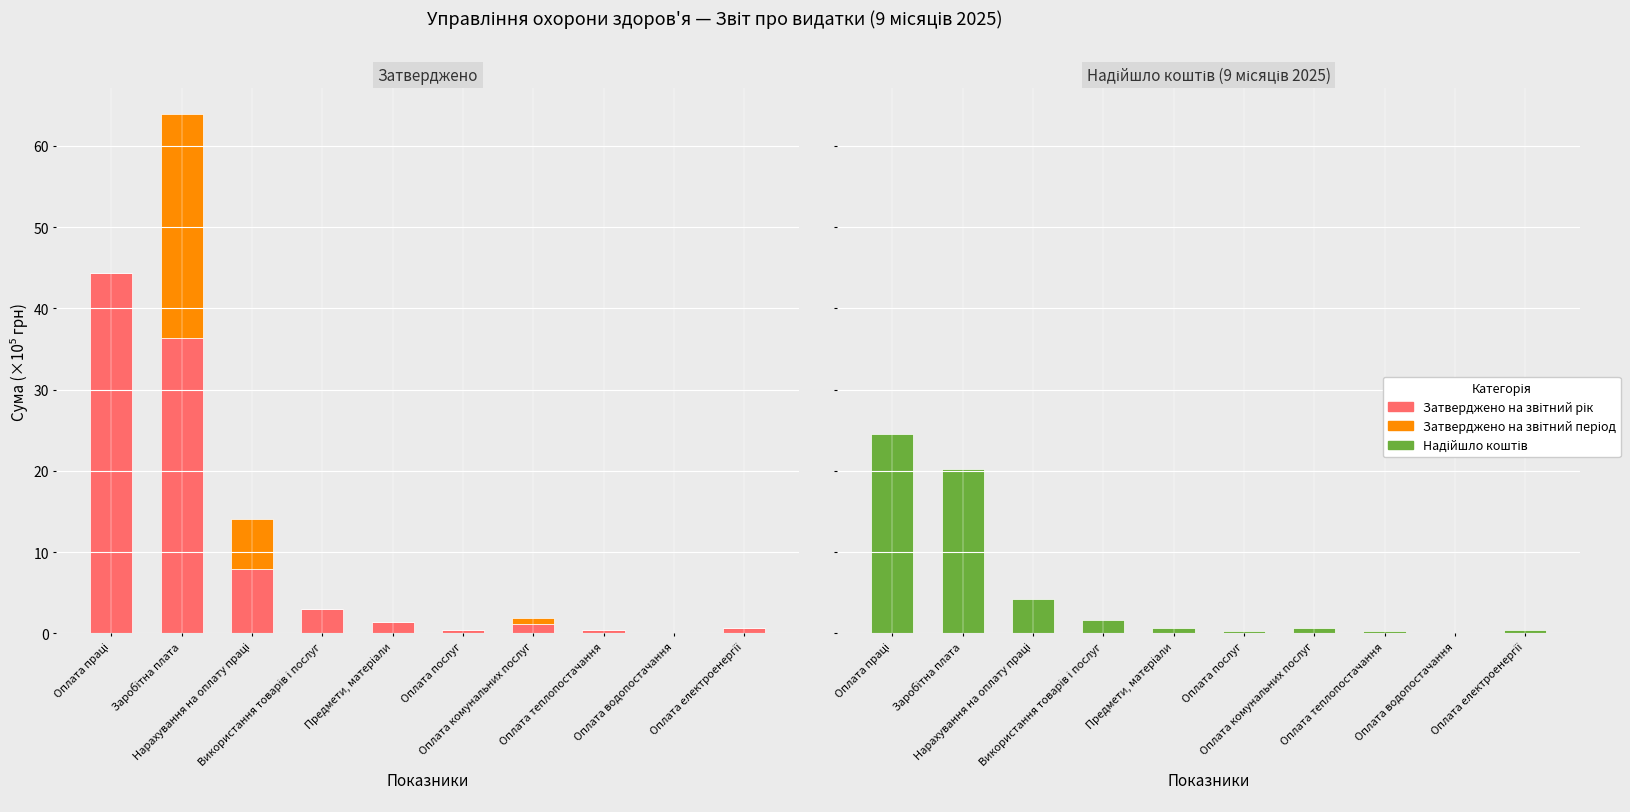

What is the greatest value displayed?

44.4